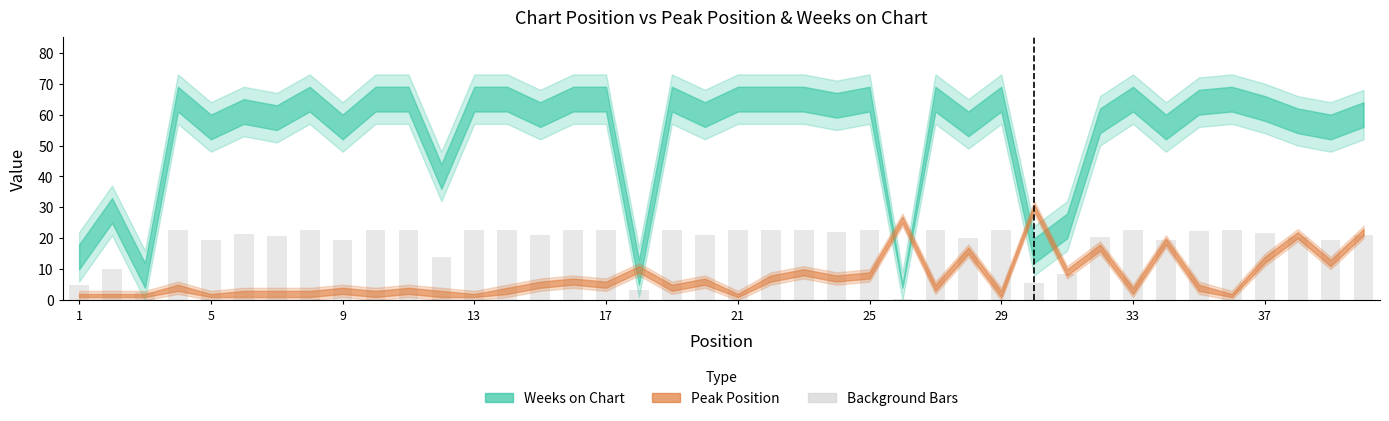

What is the difference between the maximum and minimum values?

22.4